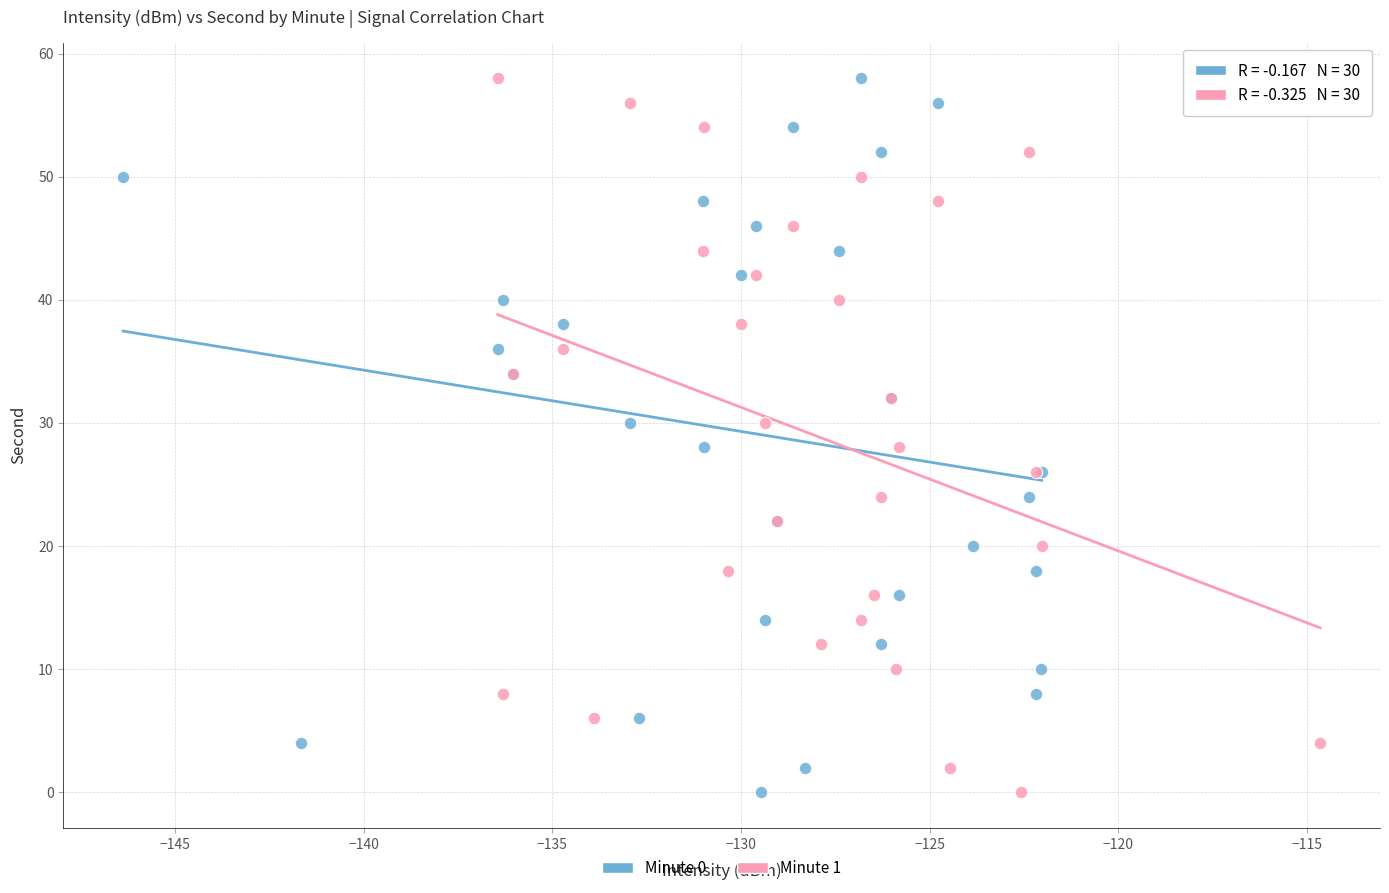

What are all the series names shown in the legend?

Minute 0, Minute 1